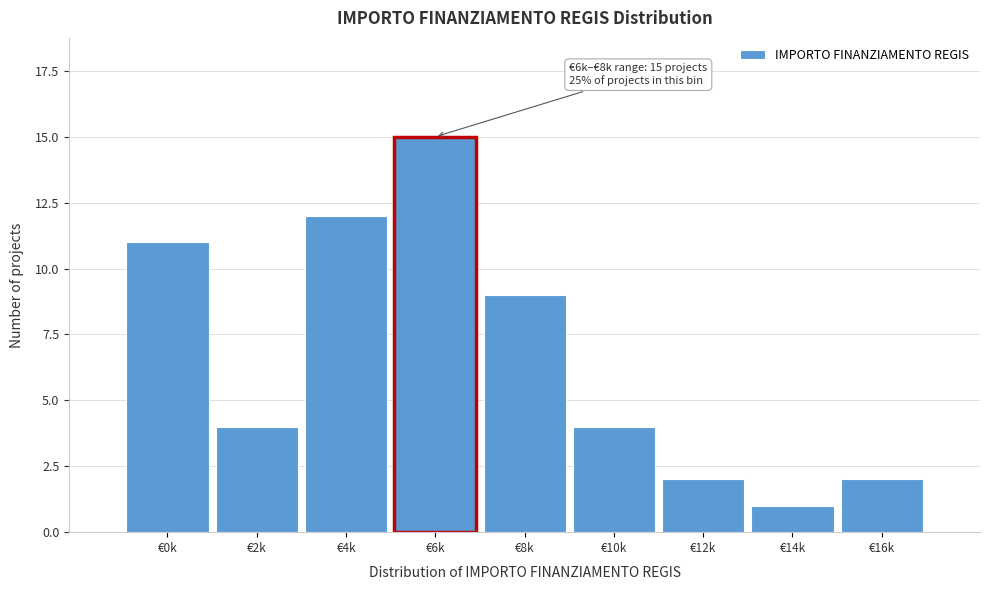

Reading left to right, extract all data points from this chart.

11	4	12	15	9	4	2	1	2